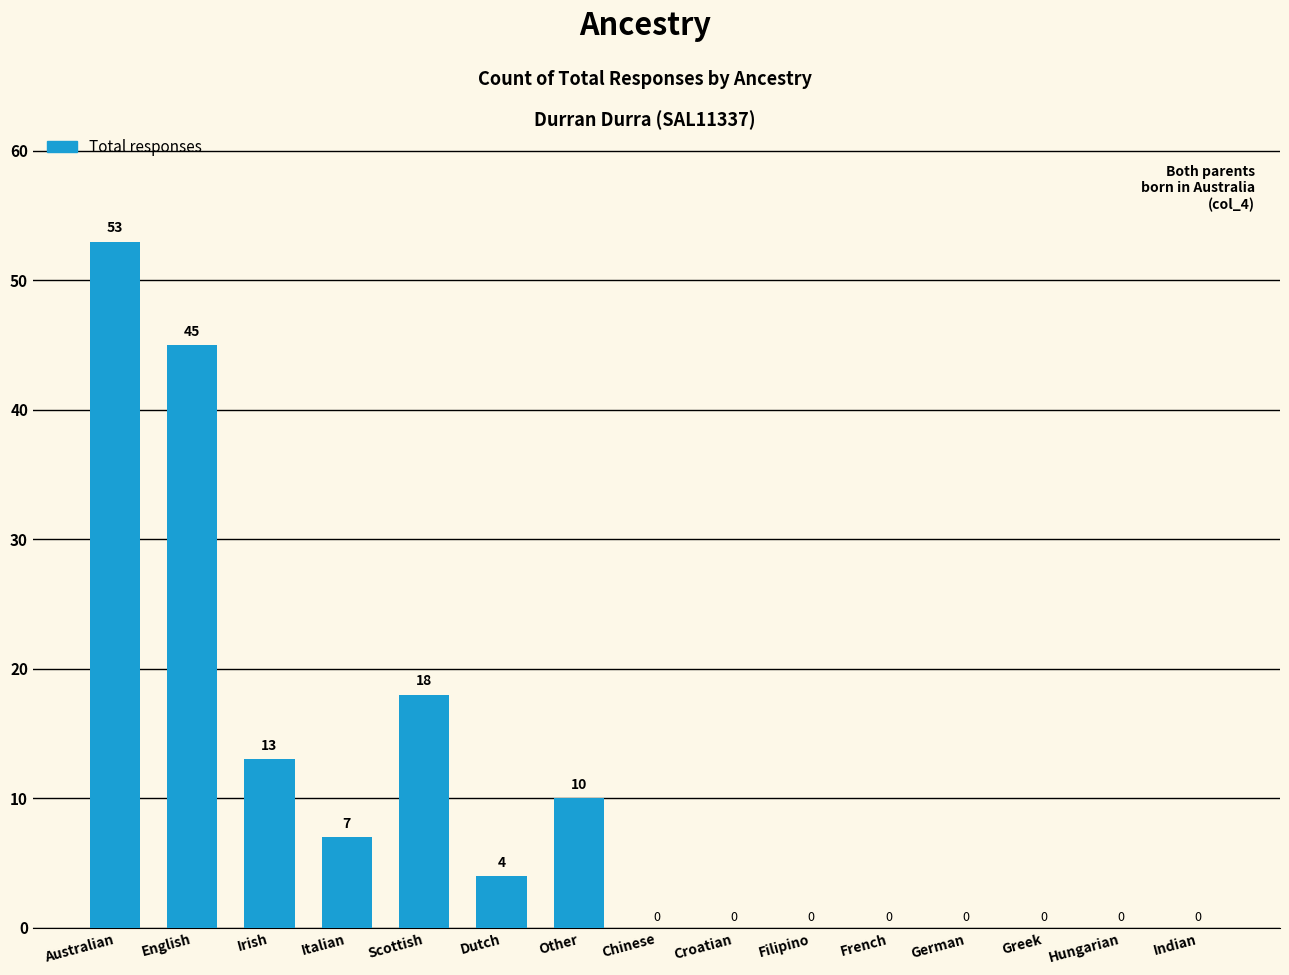

What value does the data have at English, to the nearest 5?

45